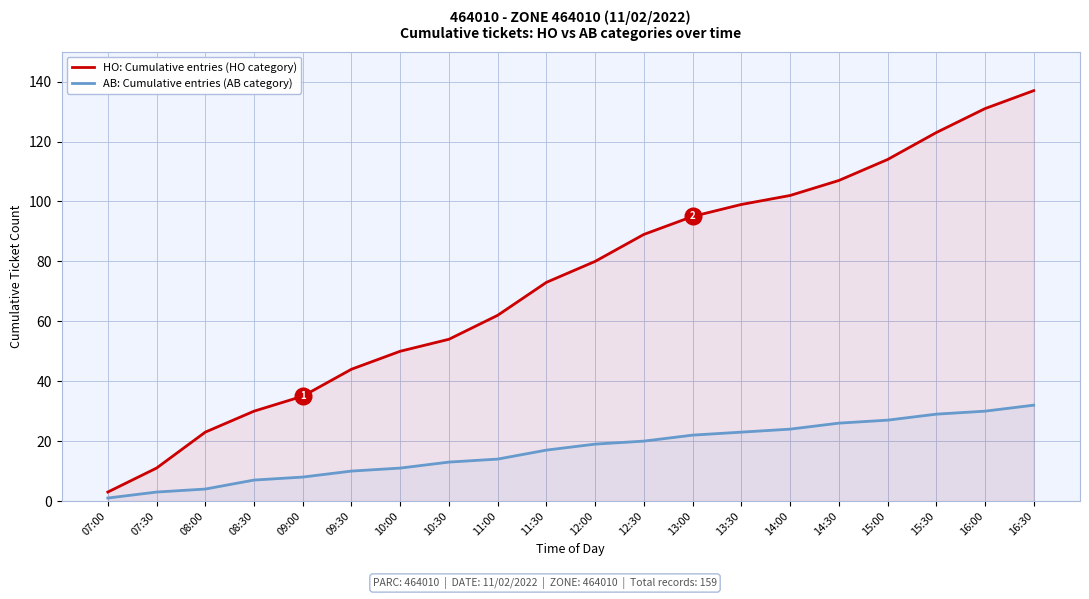

How many categories are shown in the chart?

20